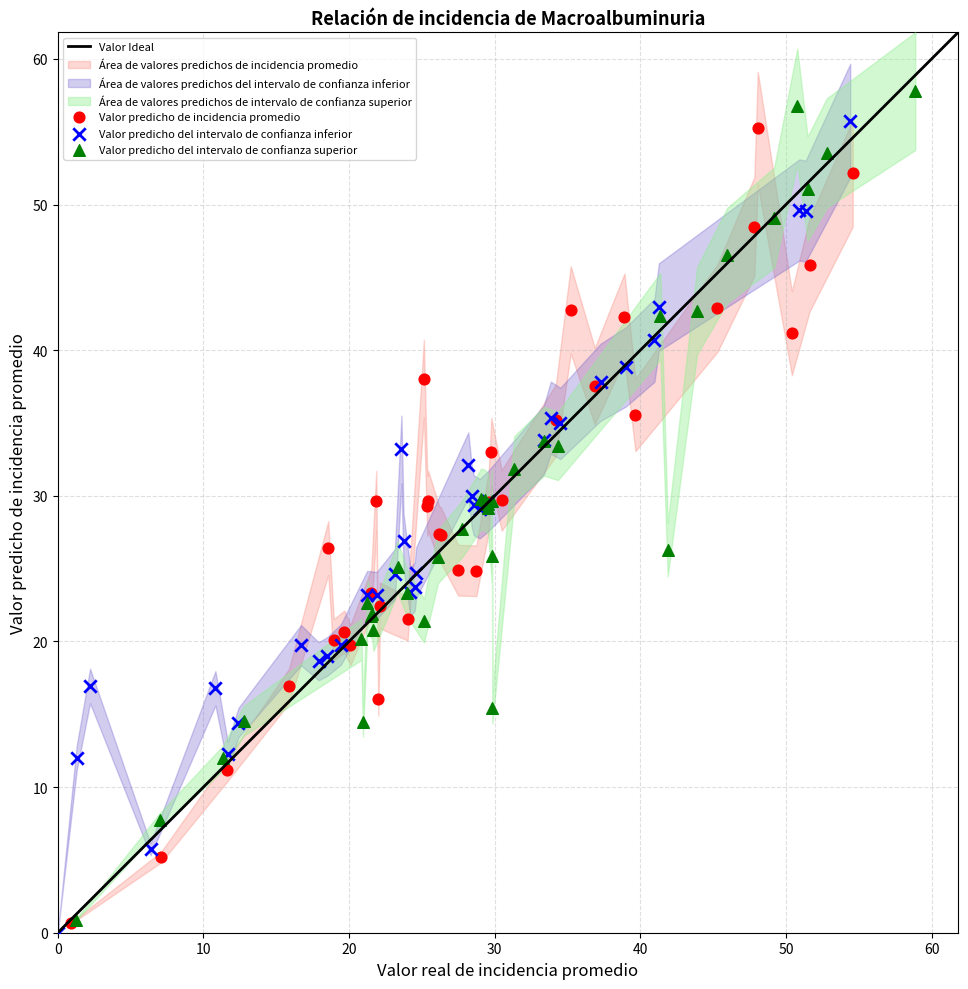

Which series contains the lowest Y value?

Valor predicho del intervalo de confianza inferior